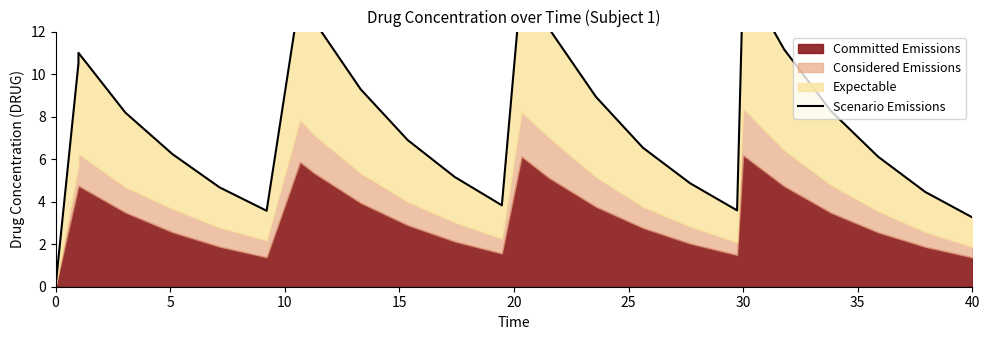

At which label does the data first exceed 6?

5